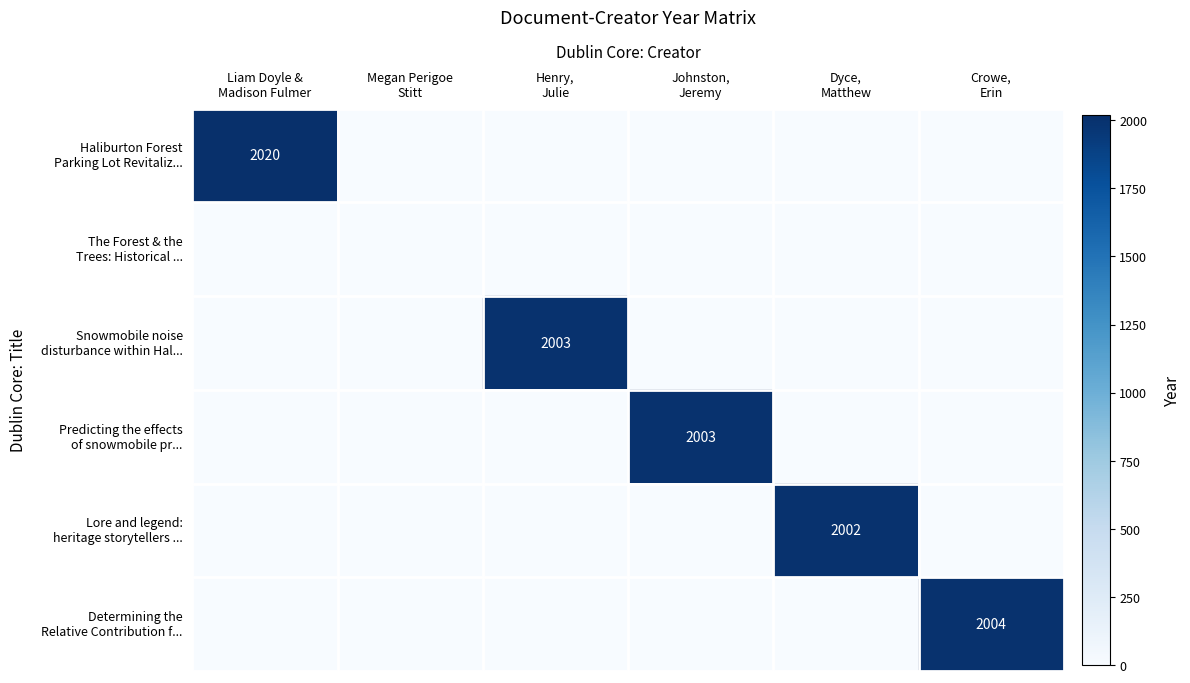

What is the sum of all Lore and legend: heritage storytellers ... values?

2002